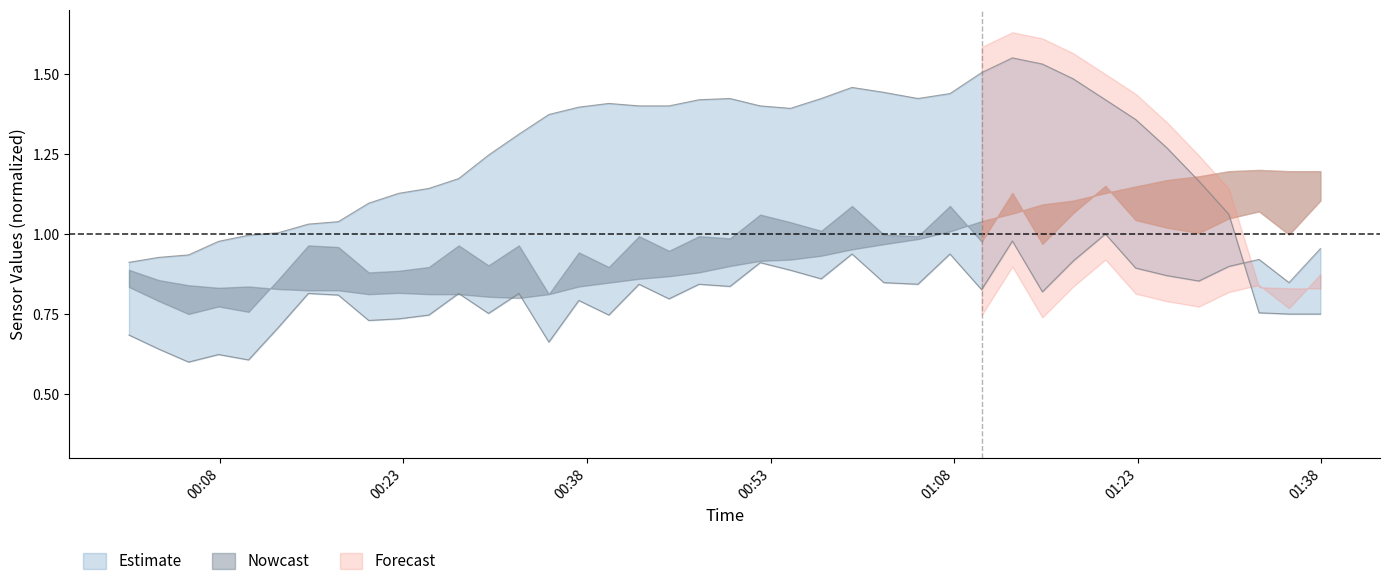

At which category is the sum across all series the highest?

2021/08/29 01:12:45